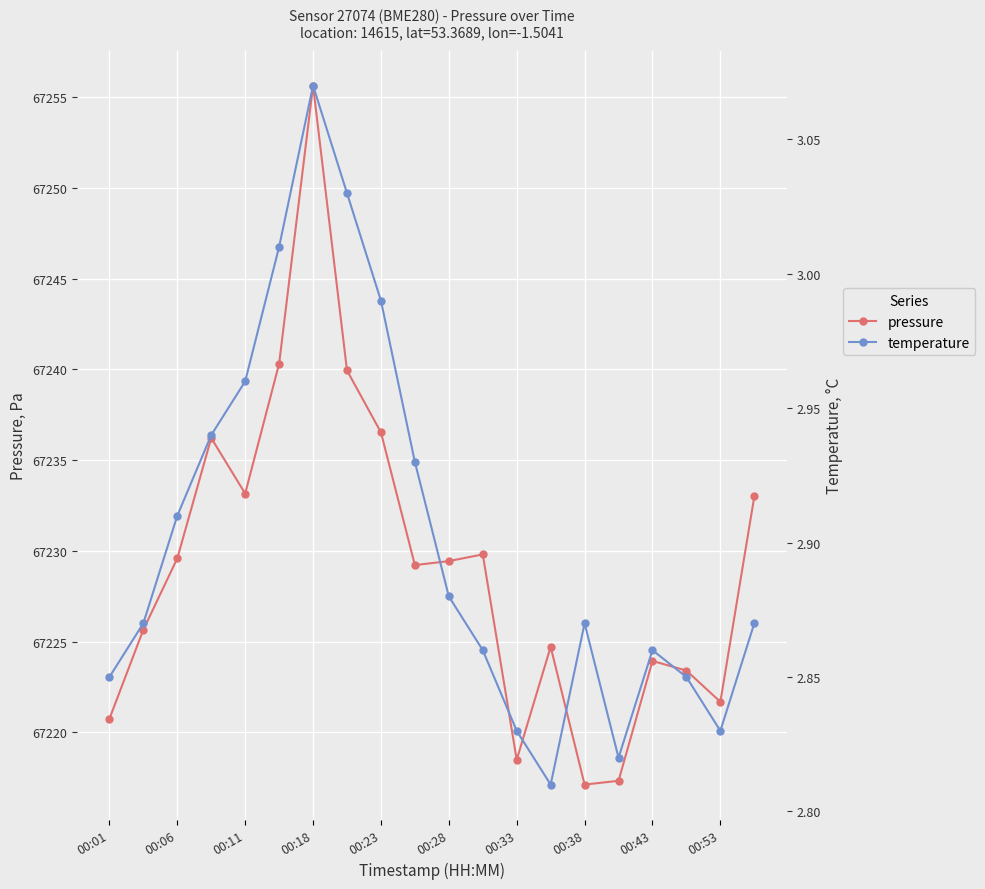

How many lines are shown in the chart?

2